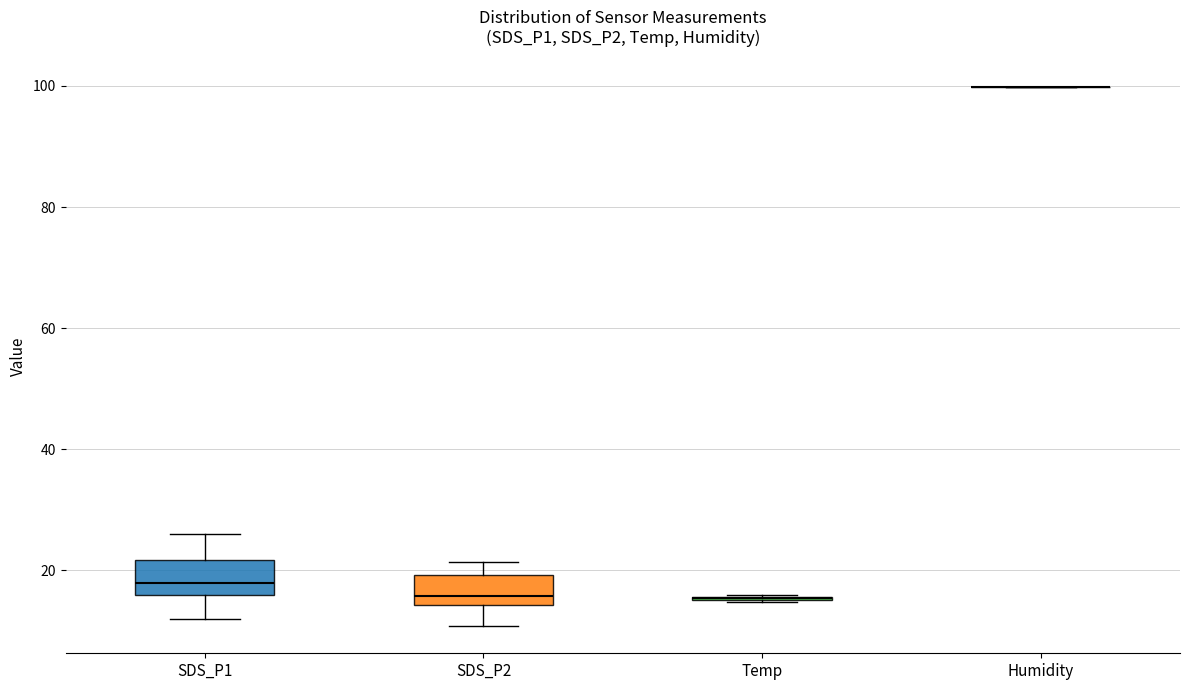

Reading left to right, transcribe this box plot: for each box, give where its median line is, the range the box spans, and where its two whiskers end, as read against the y-axis. The values are not printed on the chart, so give them approximately, as read against the axis.

SDS_P1: median 18, box 16 to 22, whiskers 12 to 26
SDS_P2: median 16, box 14 to 20, whiskers 10 to 22
Temp: box collapsed to a line at 16, whiskers 14 to 16
Humidity: box collapsed to a line at 100, whiskers 100 to 100